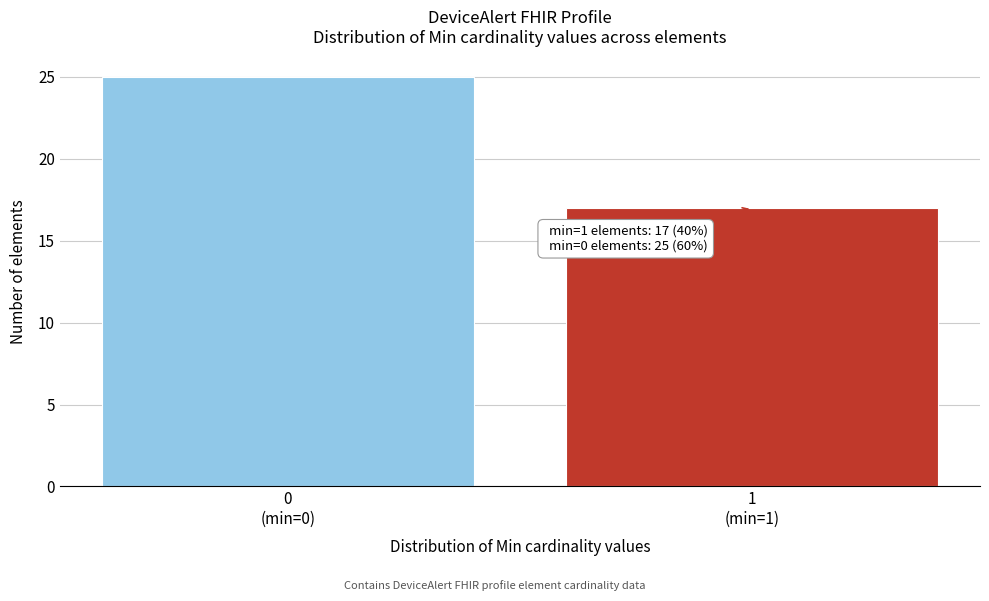

Reading left to right, what are all the values shown in this chart?

25	17